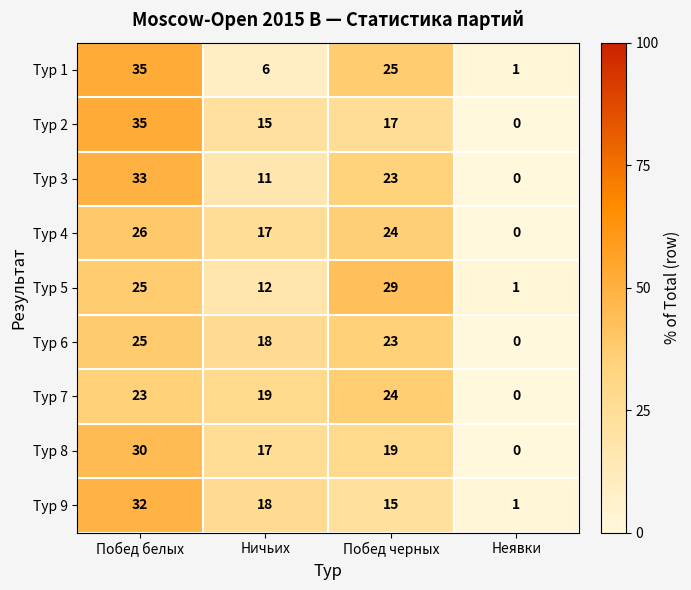

Which series has the widest spread of values?

Тур 2